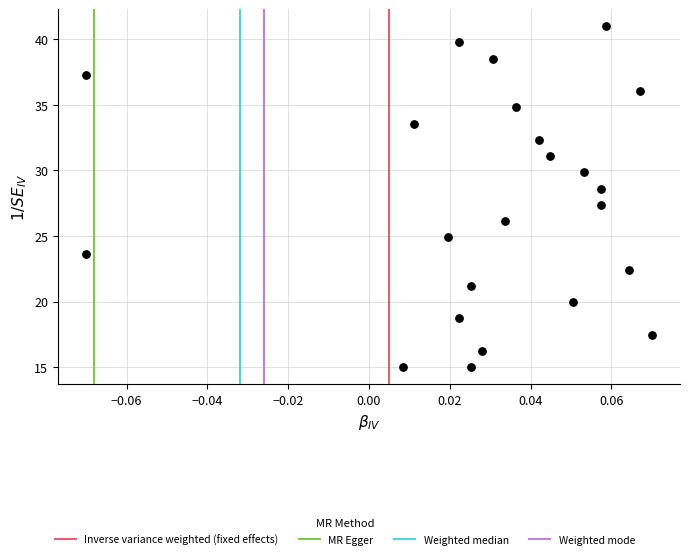

What is the range of Y values (max minus min)?

26.0